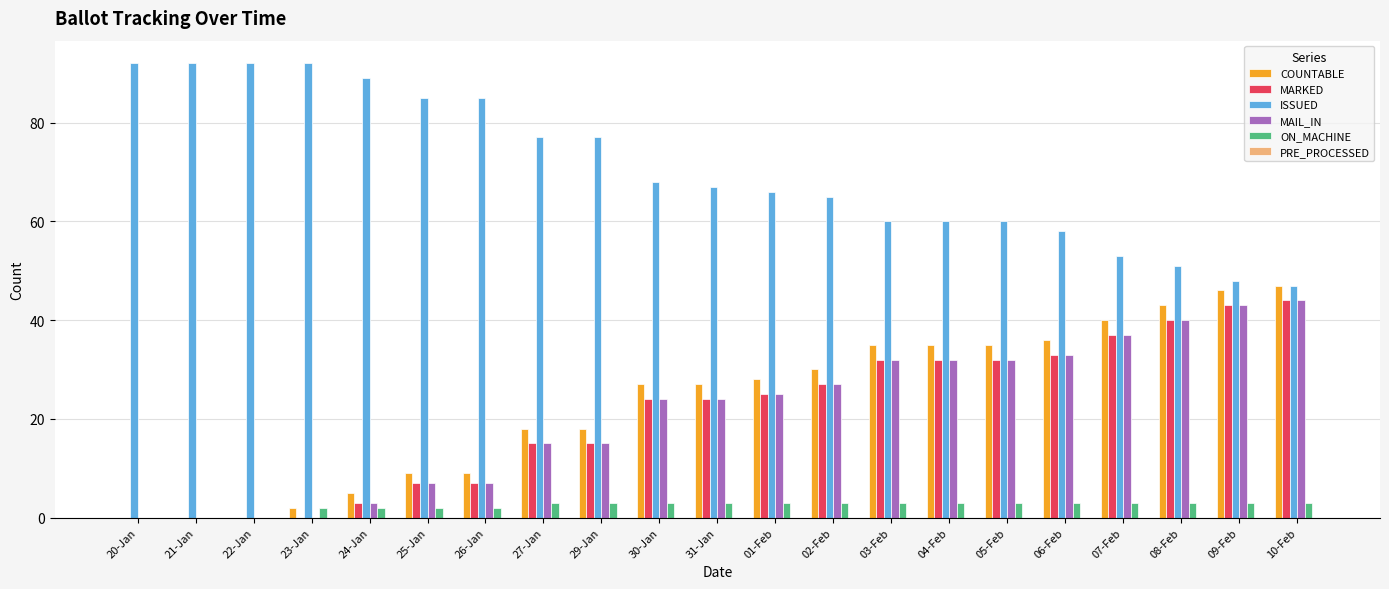

True or false: MARKED has a value of 24 at 27-Jan.

False